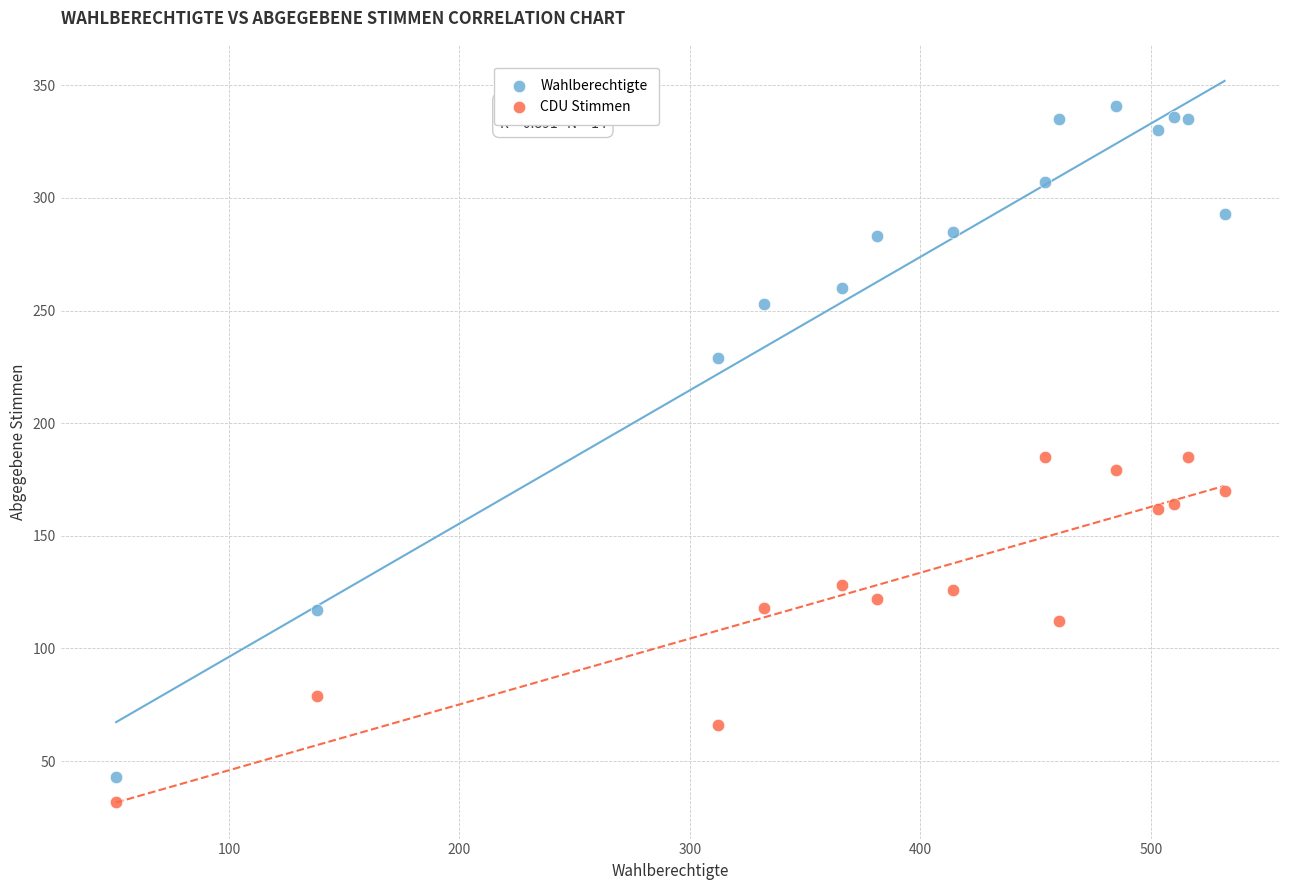

Which series reaches the maximum Y coordinate?

Wahlberechtigte